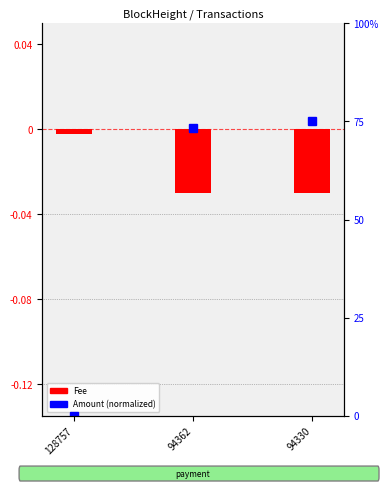

List the labels in order of Amount value, smallest first.

128757, 94362, 94330